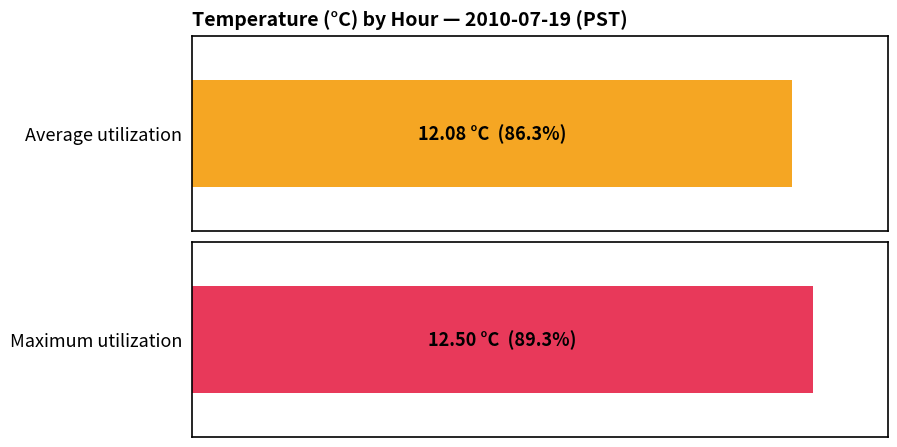

Which series has the widest spread of values?

Average utilization